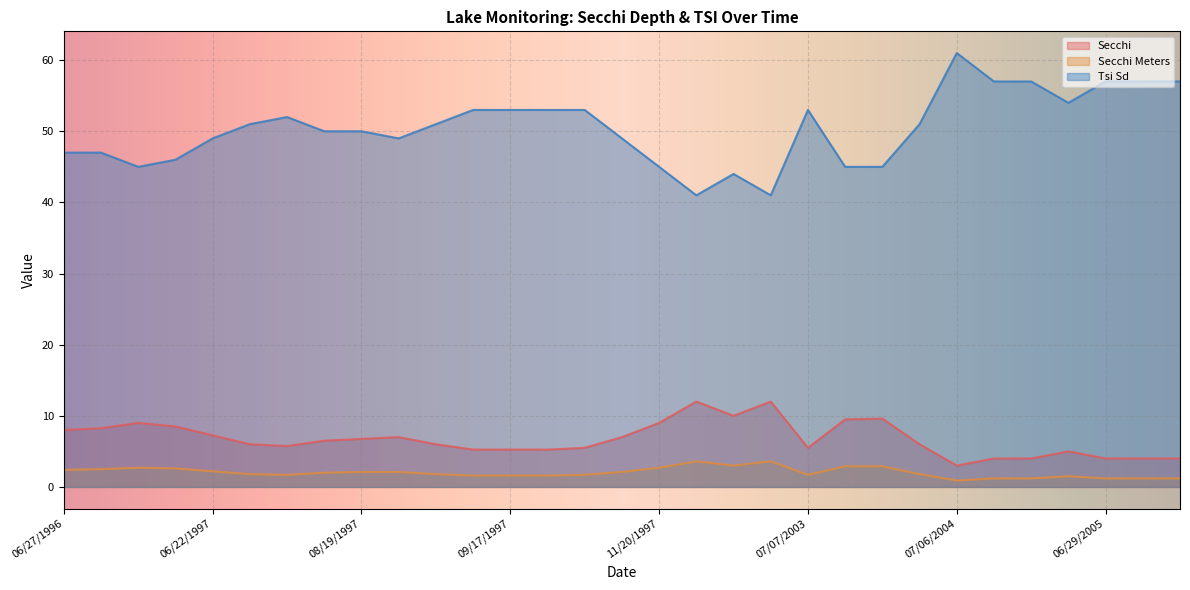

What is the label of the 20th point from the right?

09/10/1997